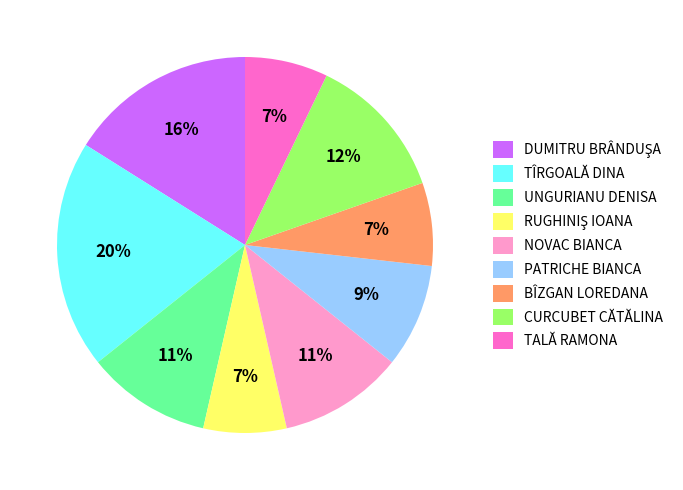

Between TALĂ RAMONA and CURCUBET CĂTĂLINA, which is larger?

CURCUBET CĂTĂLINA